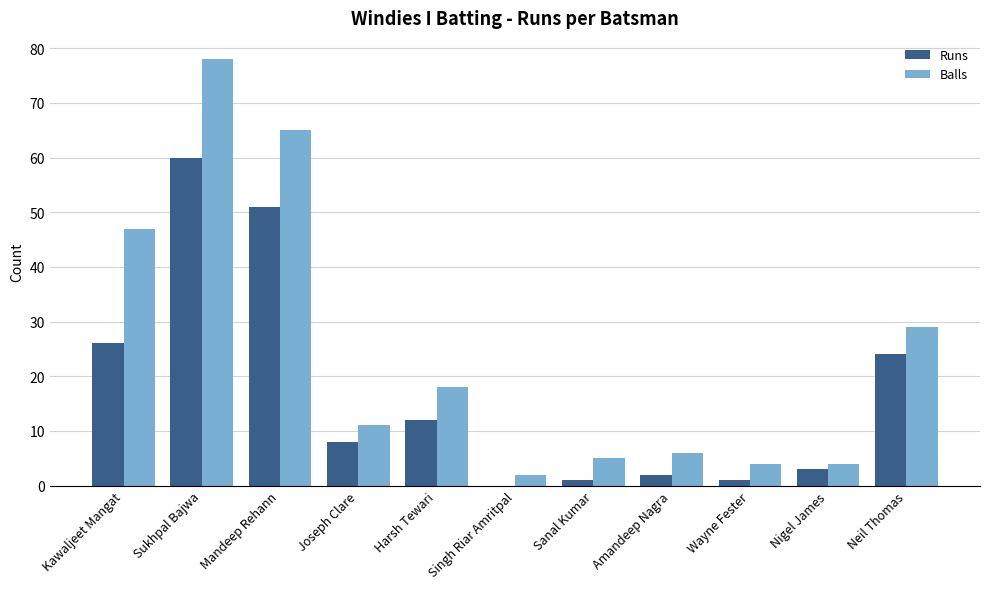

Reading left to right, transcribe all the data shown in this chart.

Runs: 26	60	51	8	12	0	1	2	1	3	24
Balls: 47	78	65	11	18	2	5	6	4	4	29